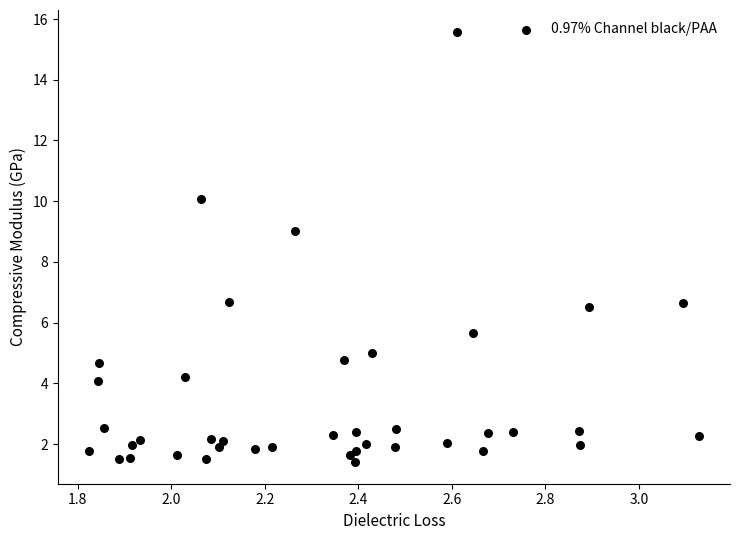

What Y value in the scatter plot is closest to 8?

9.0